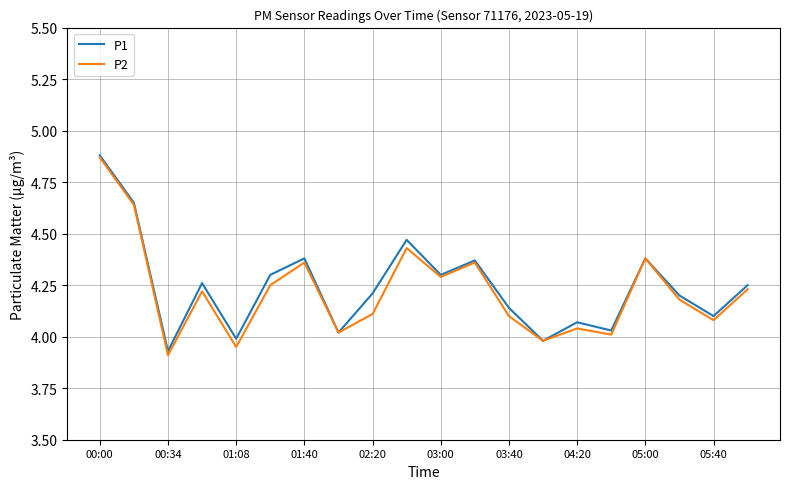

At which category is the sum across all series the highest?

00:00